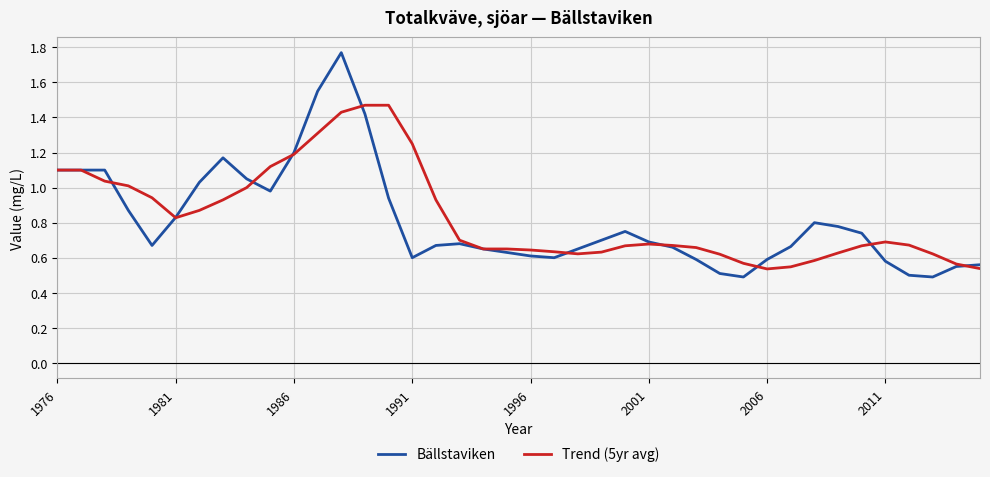

Rank the series by their maximum value, from lowest to highest.

Trend (5yr avg), Bällstaviken